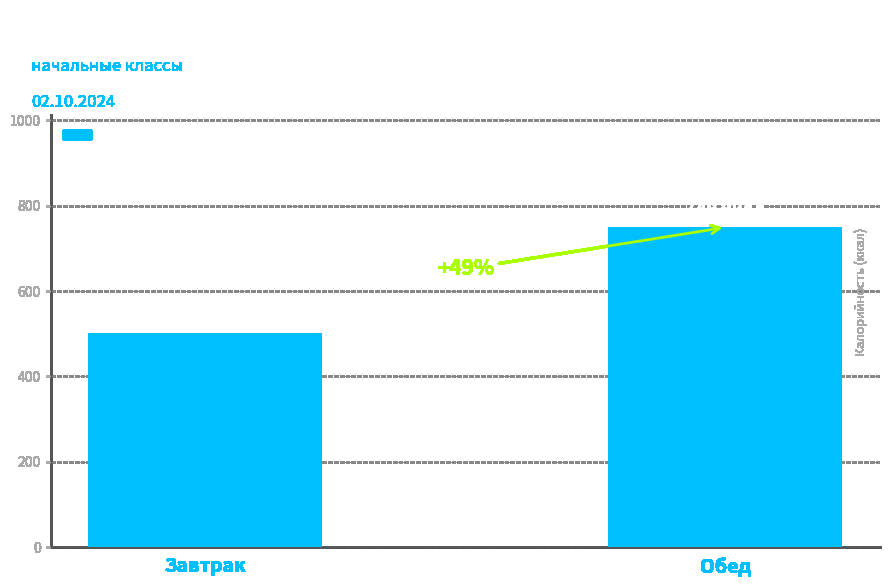

How many bars are there in total?

2